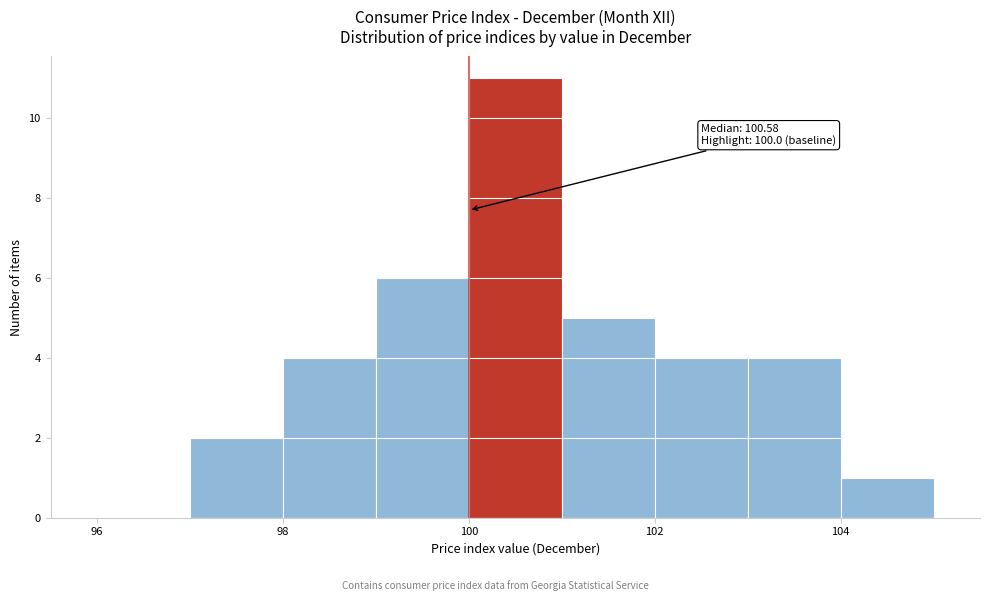

Which range on the x-axis has the tallest bar?

100 to 101